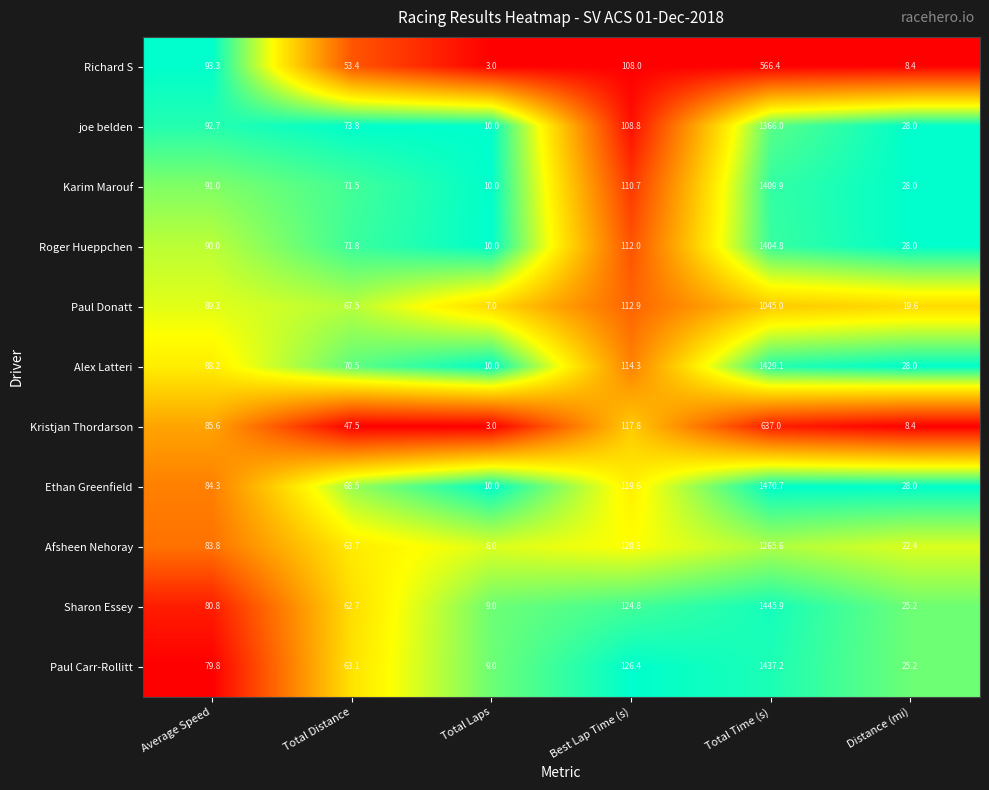

What is the sum of the Alex Latteri values at Total Laps and Total Time (s)?

1439.1